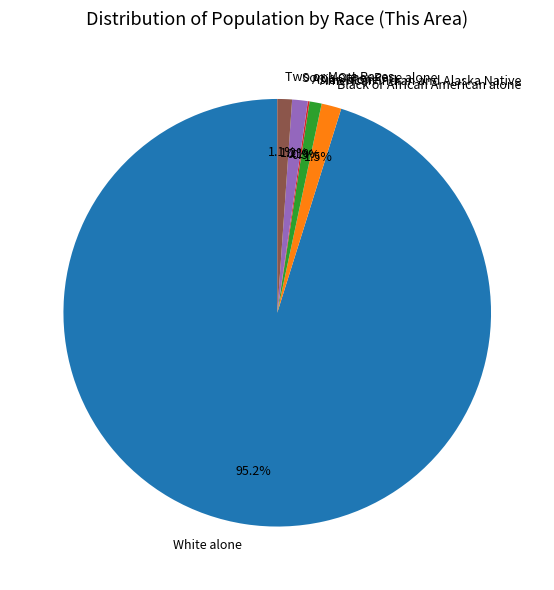

Combined, do American Indian and Alaska Native and Black or African American alone account for over 50%?

No